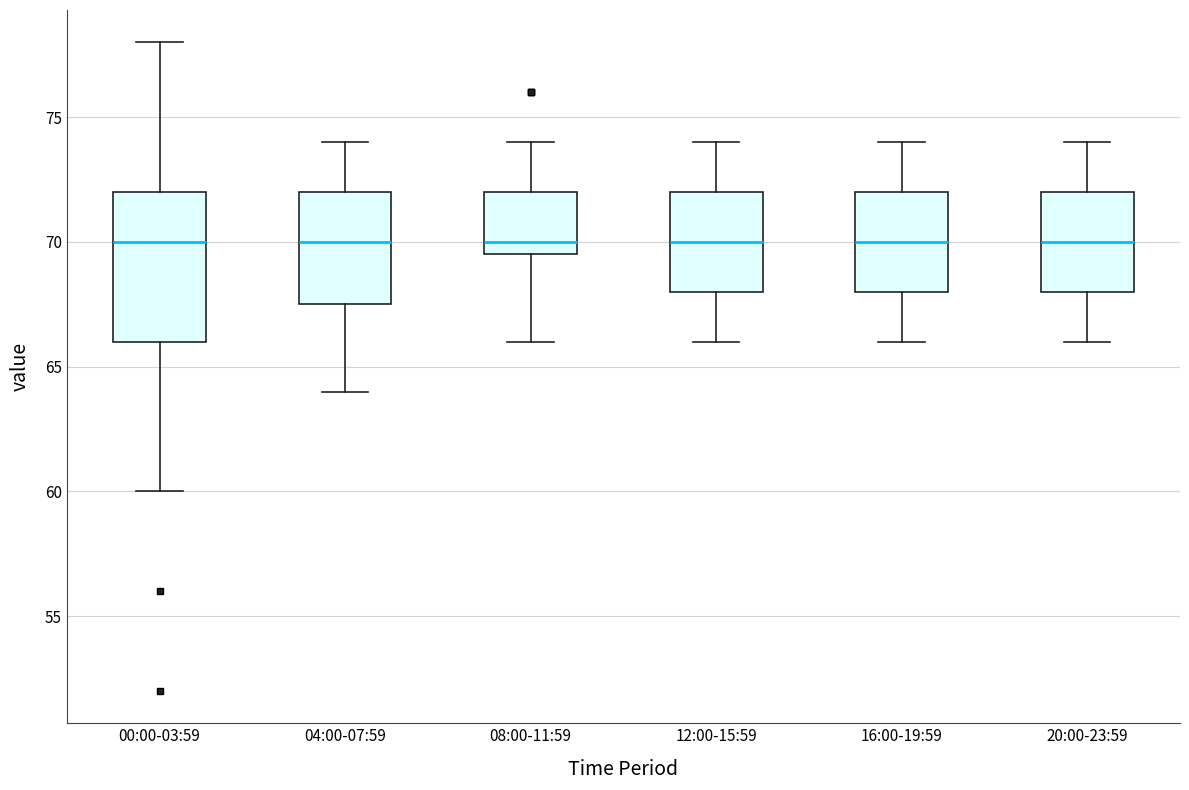

Reading left to right, transcribe this box plot: for each box, give where its median line is, the range the box spans, and where its two whiskers end, as read against the y-axis. The values are not printed on the chart, so give them approximately, as read against the axis.

00:00-03:59: median 70.0, box 66.0 to 72.0, whiskers 60.0 to 78.0
04:00-07:59: median 70.0, box 67.5 to 72.0, whiskers 64.0 to 74.0
08:00-11:59: median 70.0, box 69.5 to 72.0, whiskers 66.0 to 74.0
12:00-15:59: median 70.0, box 68.0 to 72.0, whiskers 66.0 to 74.0
16:00-19:59: median 70.0, box 68.0 to 72.0, whiskers 66.0 to 74.0
20:00-23:59: median 70.0, box 68.0 to 72.0, whiskers 66.0 to 74.0